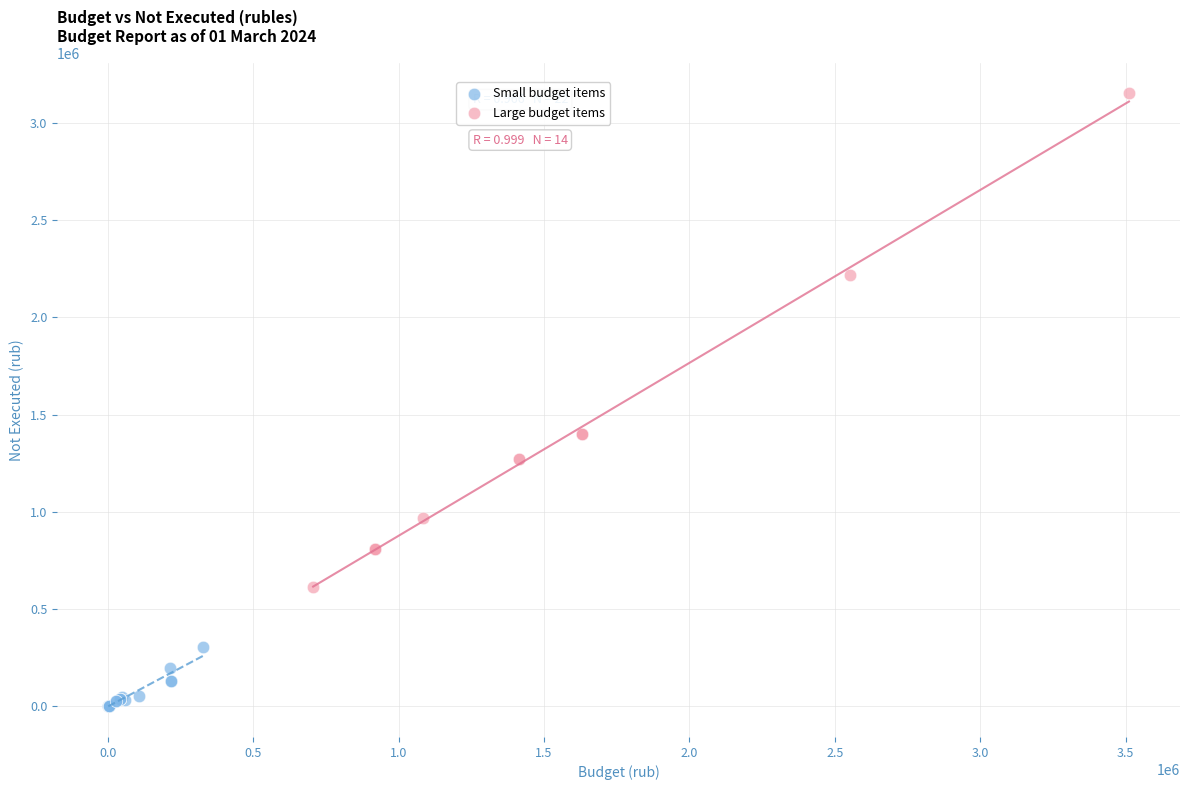

What are all the series names shown in the legend?

Small budget items, Large budget items